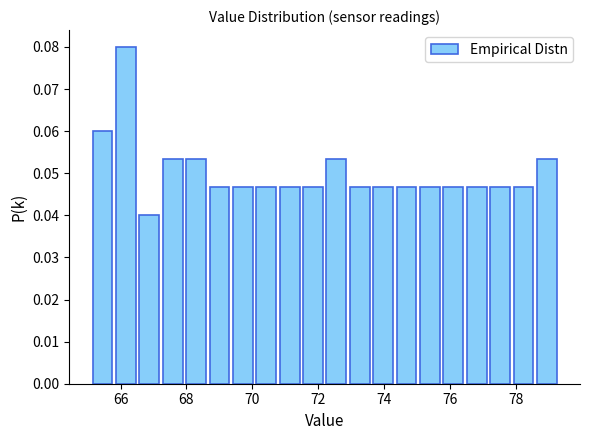

Read against the x-axis, roughly where is the centre of the tallest bar?

66.2